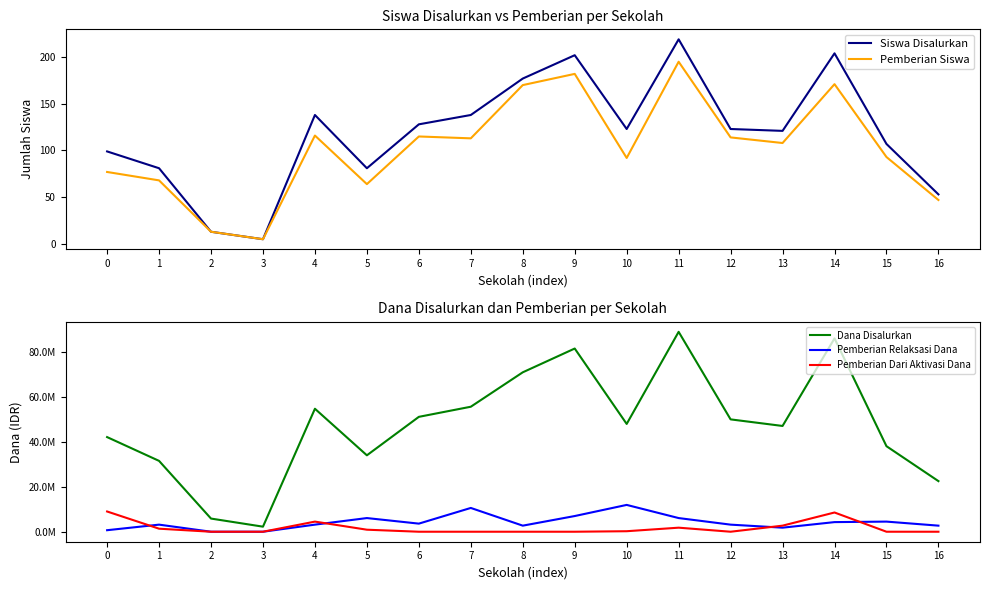

Reading left to right, transcribe all the data shown in this chart.

Siswa Disalurkan: 99	81	13	5	138	81	128	138	177	202	123	219	123	121	204	107	53
Pemberian Siswa: 77	68	13	5	116	64	115	113	170	182	92	195	114	108	171	93	47
Dana Disalurkan: 42075000	31500000	5850000	2250000	54675000	33975000	51075000	55575000	70875000	81450000	47925000	88875000	49950000	47025000	85950000	38025000	22500000
Pemberian Relaksasi Dana: 675000	3150000	0	0	3150000	6075000	3600000	10575000	2700000	6975000	11925000	6075000	3150000	1800000	4275000	4500000	2700000
Pemberian Dari Aktivasi Dana: 9000000	1350000	0	0	4500000	900000	0	0	0	0	225000	1800000	0	2700000	8550000	0	0